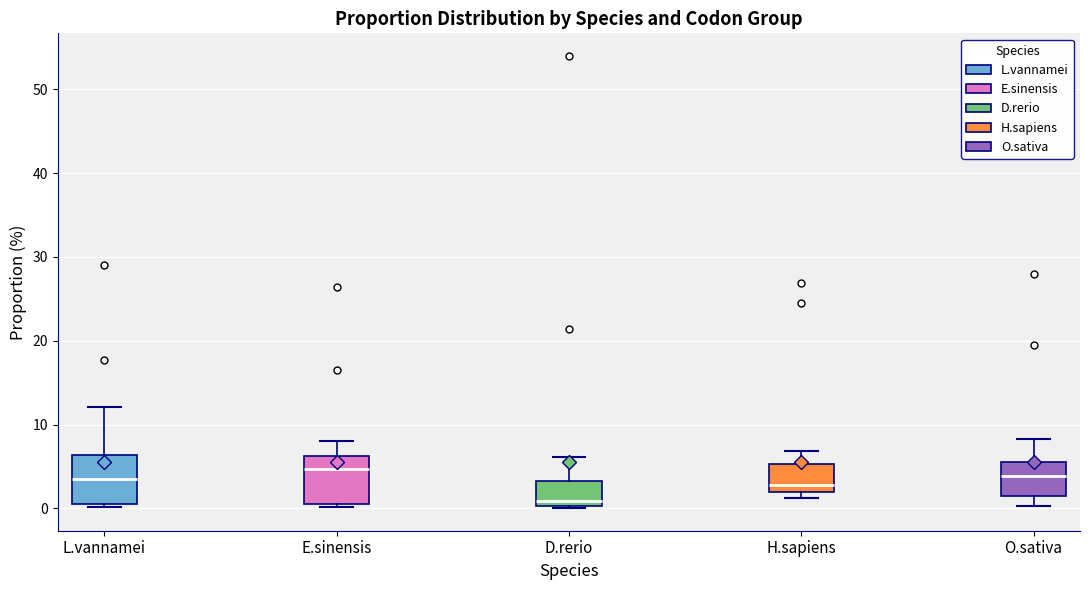

Which box's median line is the lowest?

D.rerio